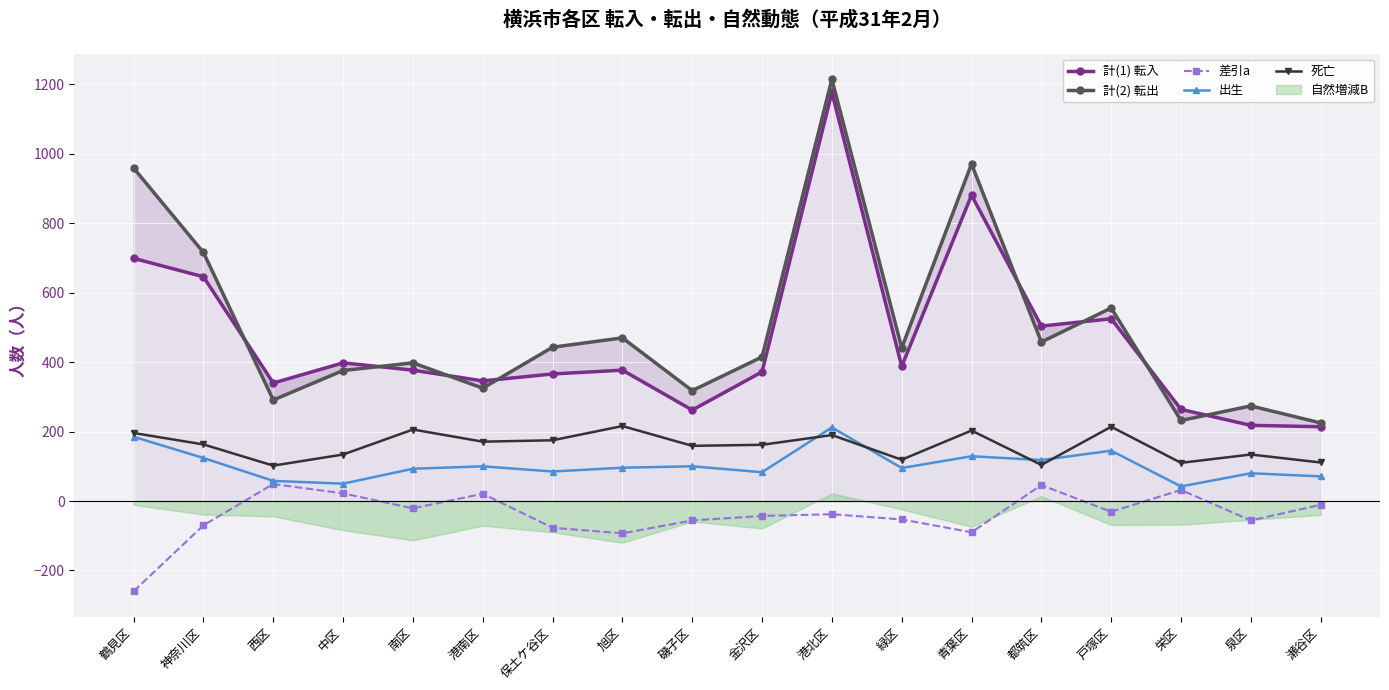

How many lines are shown in the chart?

5